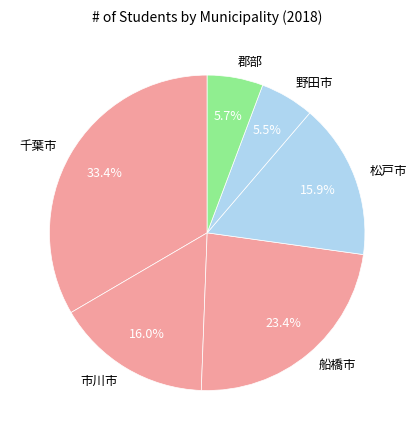

Which category has the biggest portion of the pie?

千葉市